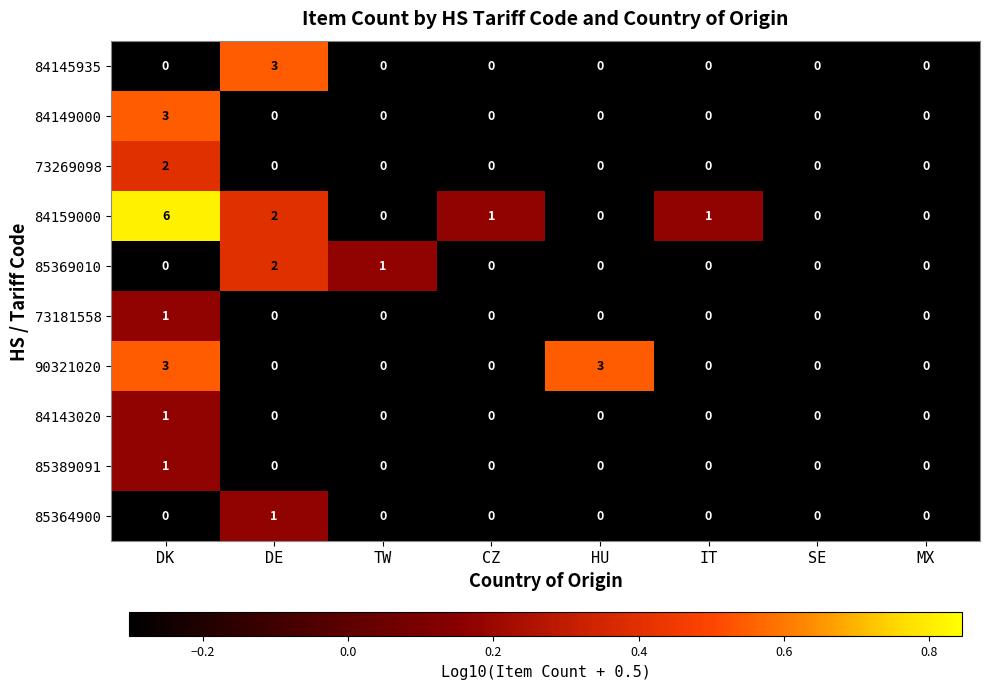

What is the difference between the 84159000 values at SE and DK?

6